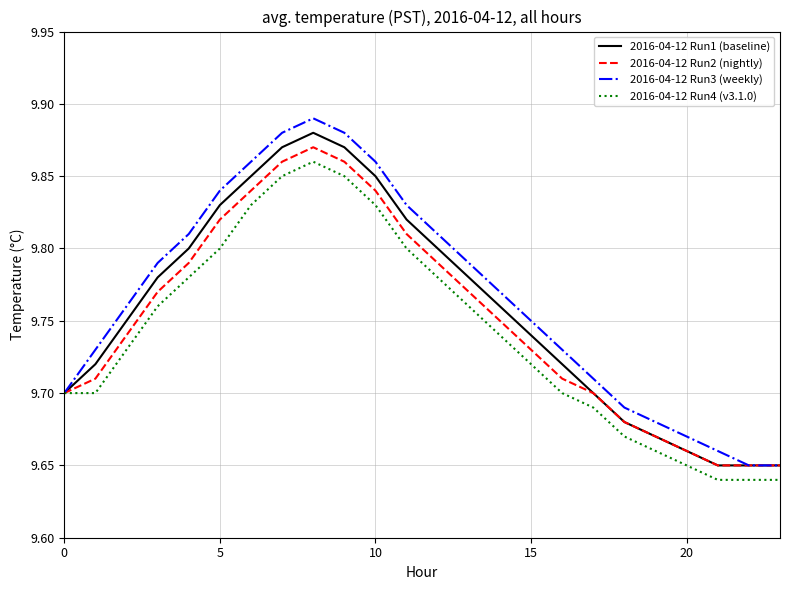

List the series in order of their overall mean, lowest first.

2016-04-12 Run4 (v3.1.0), 2016-04-12 Run2 (nightly), 2016-04-12 Run1 (baseline), 2016-04-12 Run3 (weekly)